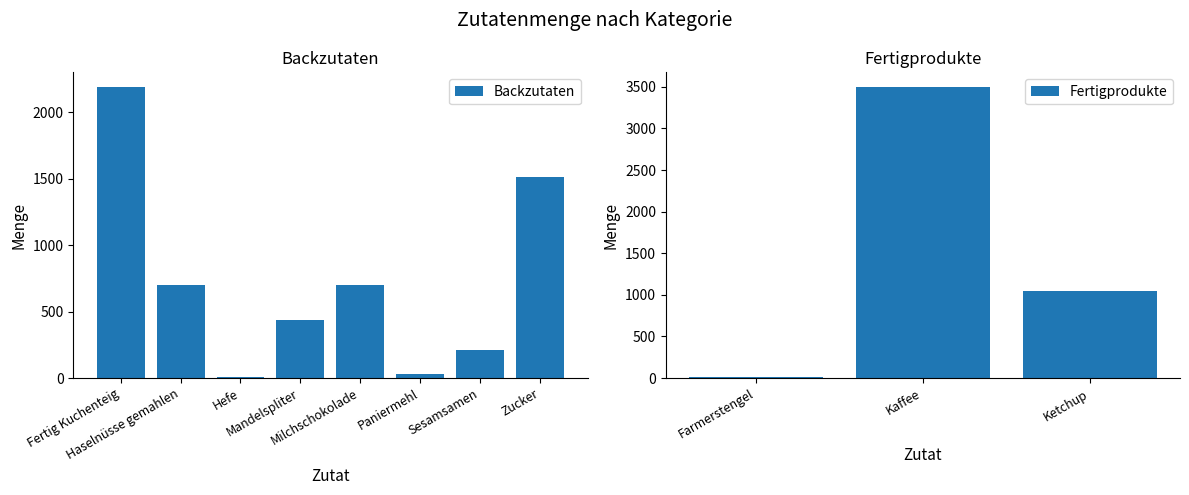

True or false: the data shows 5 at Hefe.

False